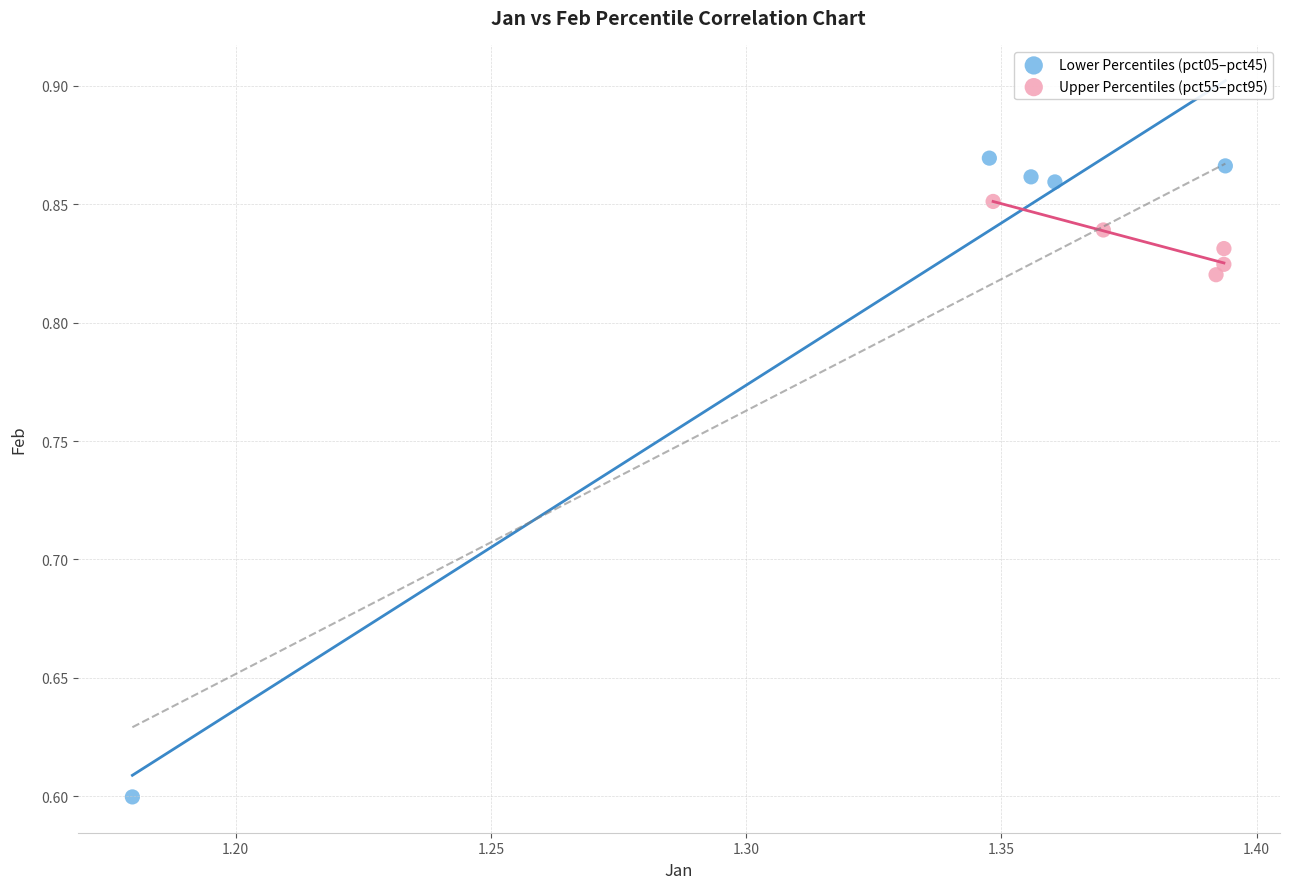

Which series contains the highest Y value?

Lower Percentiles (pct05–pct45)